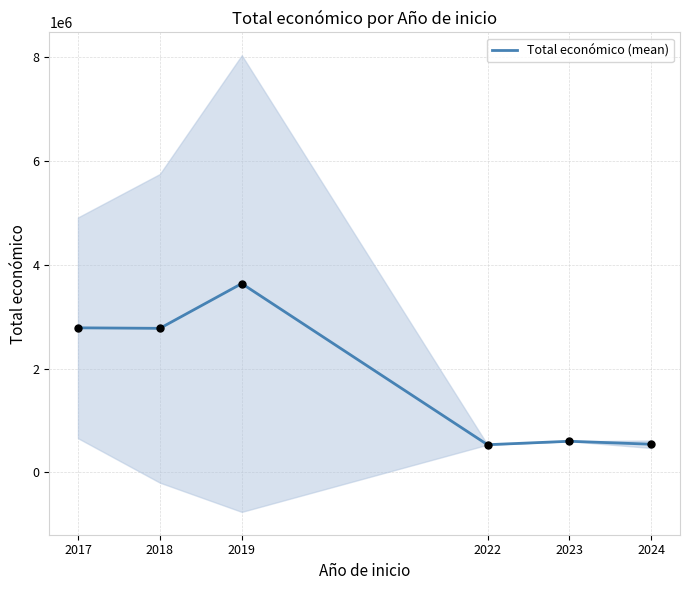

Between 2019 and 2022, which is larger?

2019